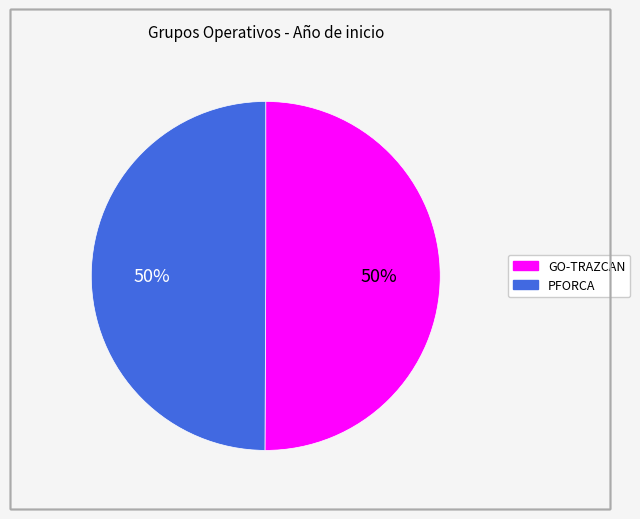

To the nearest percent, what percentage of the pie is PFORCA?

50%